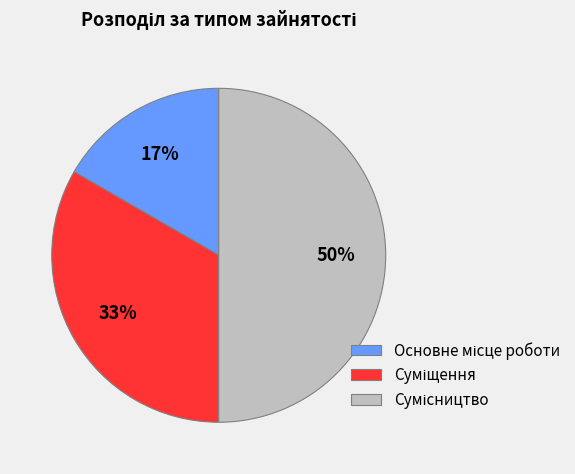

To the nearest percent, what is the difference between the largest and smallest slice percentages?

33%